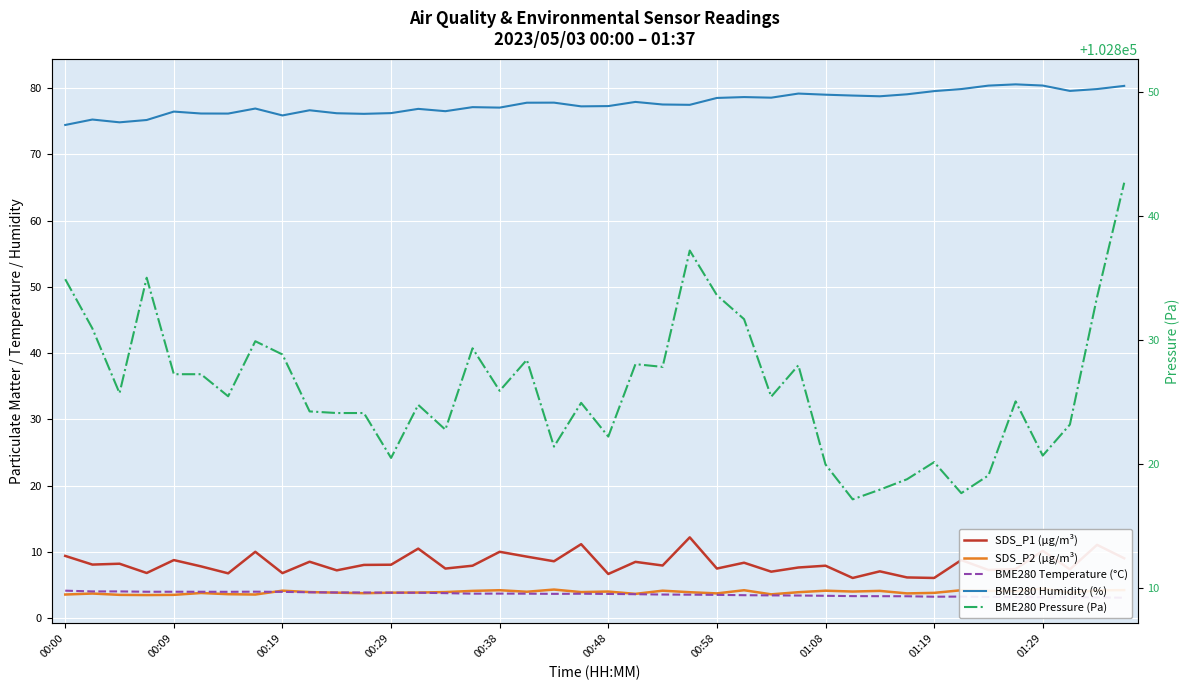

How many lines are shown in the chart?

5